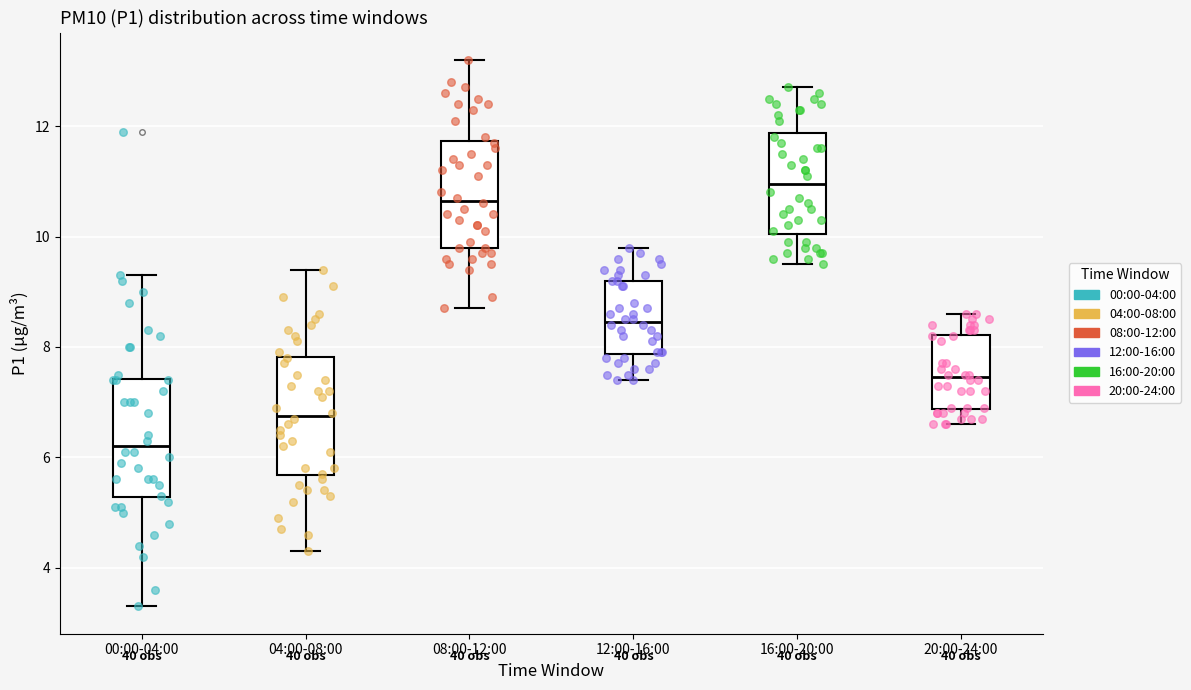

Reading left to right, transcribe this box plot: for each box, give where its median line is, the range the box spans, and where its two whiskers end, as read against the y-axis. The values are not printed on the chart, so give them approximately, as read against the axis.

00:00-04:00: median 6.2, box 5.2 to 7.4, whiskers 3.4 to 9.4
04:00-08:00: median 6.8, box 5.6 to 7.8, whiskers 4.4 to 9.4
08:00-12:00: median 10.6, box 9.8 to 11.8, whiskers 8.8 to 13.2
12:00-16:00: median 8.4, box 7.8 to 9.2, whiskers 7.4 to 9.8
16:00-20:00: median 11.0, box 10.0 to 11.8, whiskers 9.6 to 12.8
20:00-24:00: median 7.4, box 6.8 to 8.2, whiskers 6.6 to 8.6